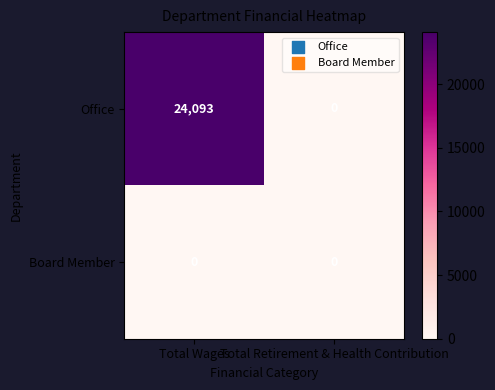

Between Total Wages and Total Retirement & Health Contribution, which series saw the biggest shift?

Office